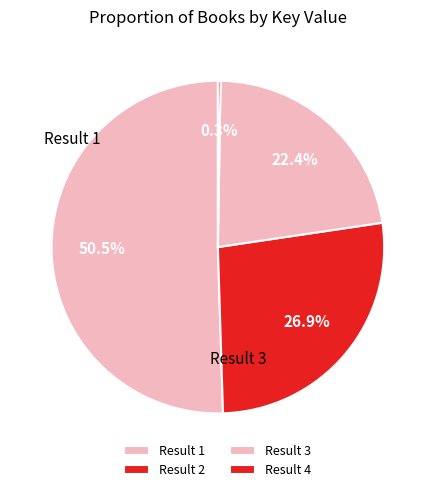

What is the largest slice in the pie chart?

Result 1